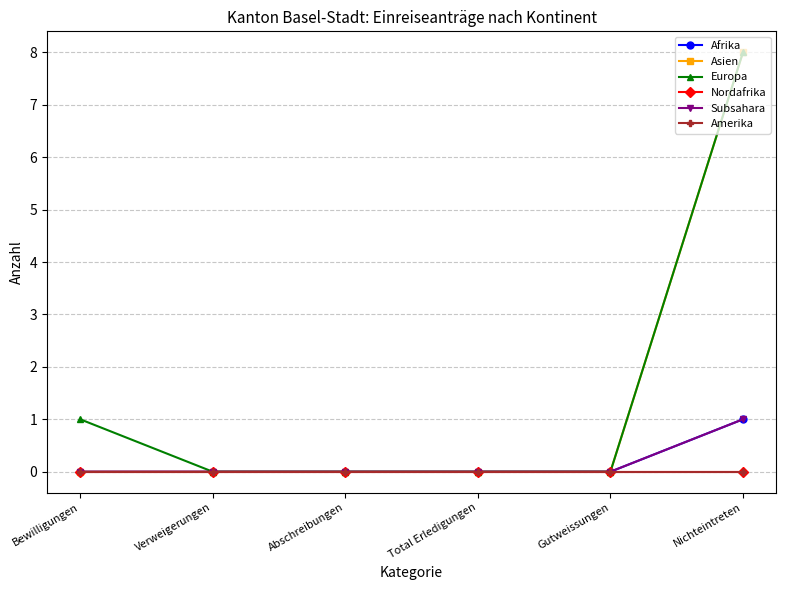

What are all the series names shown in the legend?

Afrika, Asien, Europa, Nordafrika, Subsahara, Amerika